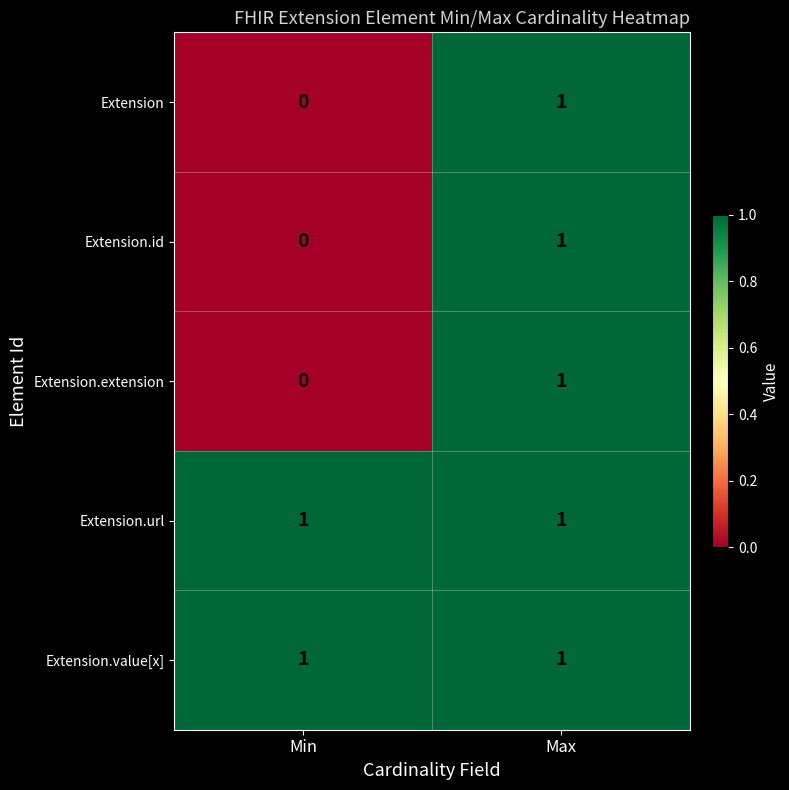

At which category is the sum across all series the highest?

Max